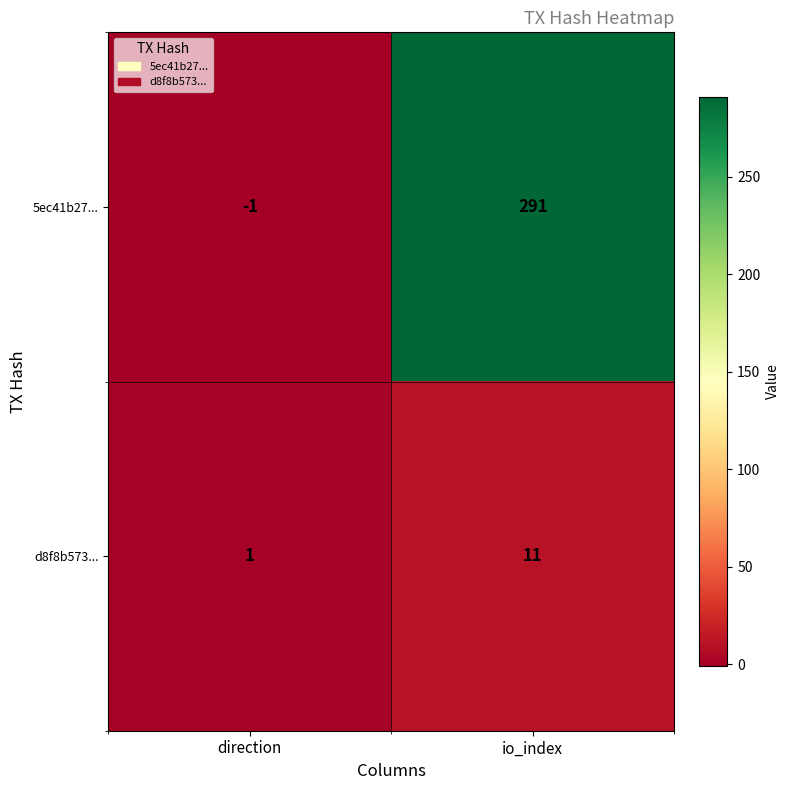

How many data points in d8f8b573... are less than 11?

1